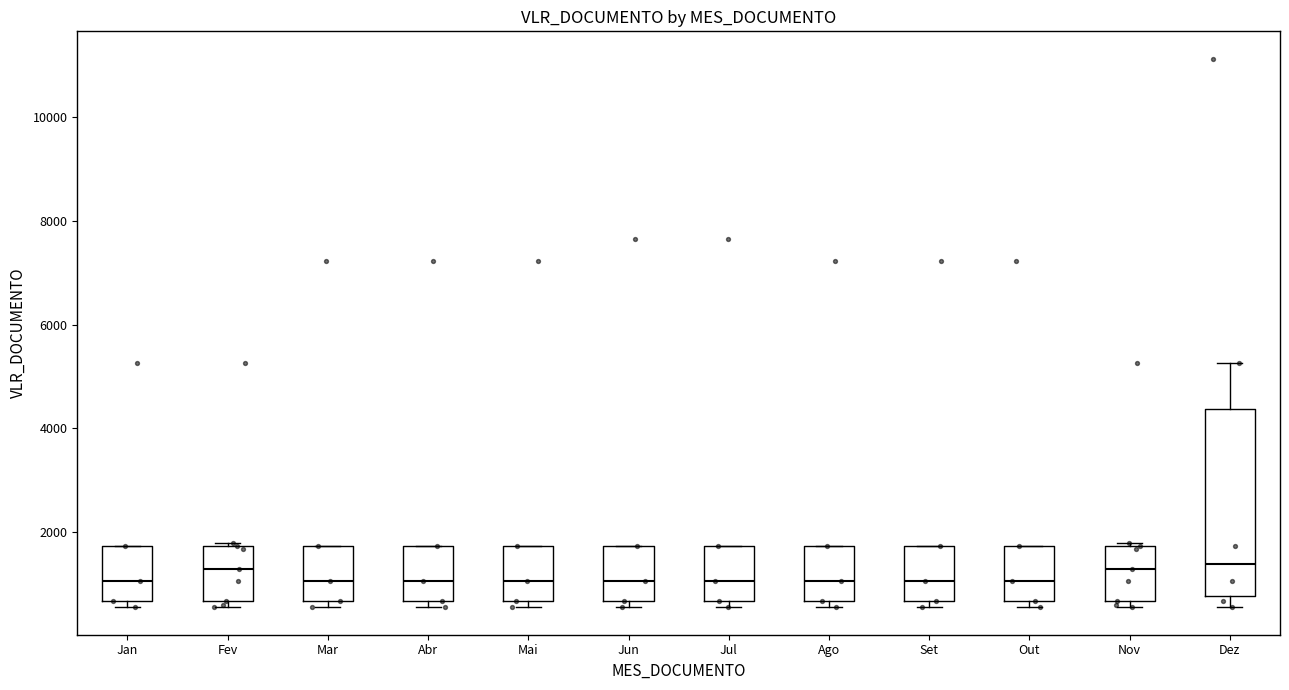

Reading left to right, transcribe this box plot: for each box, give where its median line is, the range the box spans, and where its two whiskers end, as read against the y-axis. The values are not printed on the chart, so give them approximately, as read against the axis.

Jan: median 1000, box 600 to 1800, whiskers 600 (just below the box's lower edge) to 1800
Fev: median 1200, box 600 to 1800, whiskers 600 (just below the box's lower edge) to 1800
Mar: median 1000, box 600 to 1800, whiskers 600 (just below the box's lower edge) to 1800
Abr: median 1000, box 600 to 1800, whiskers 600 (just below the box's lower edge) to 1800
Mai: median 1000, box 600 to 1800, whiskers 600 (just below the box's lower edge) to 1800
Jun: median 1000, box 600 to 1800, whiskers 600 (just below the box's lower edge) to 1800
Jul: median 1000, box 600 to 1800, whiskers 600 (just below the box's lower edge) to 1800
Ago: median 1000, box 600 to 1800, whiskers 600 (just below the box's lower edge) to 1800
Set: median 1000, box 600 to 1800, whiskers 600 (just below the box's lower edge) to 1800
Out: median 1000, box 600 to 1800, whiskers 600 (just below the box's lower edge) to 1800
Nov: median 1200, box 600 to 1800, whiskers 600 (just below the box's lower edge) to 1800
Dez: median 1400, box 800 to 4400, whiskers 600 to 5200